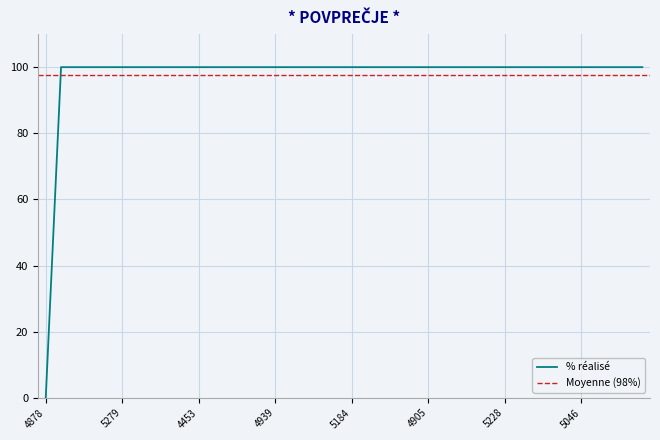

How many data points are less than 100?

1